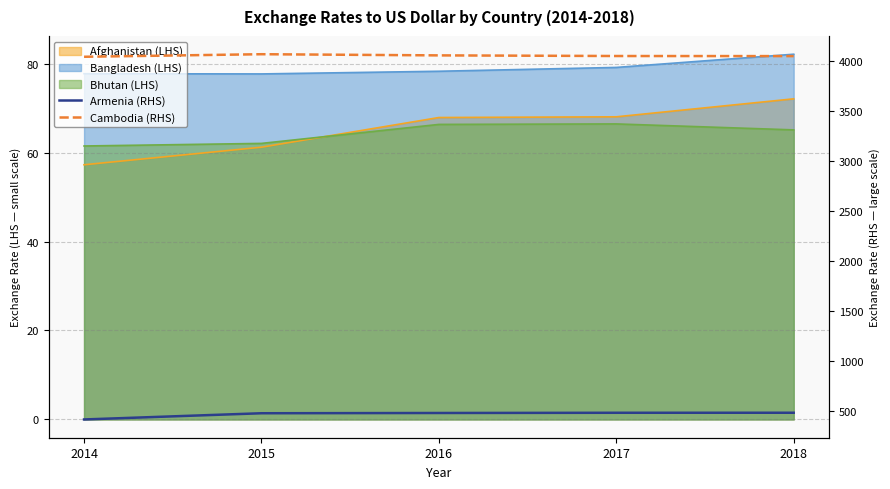

List the labels in order of Armenia (RHS) value, largest first.

2018, 2017, 2016, 2015, 2014